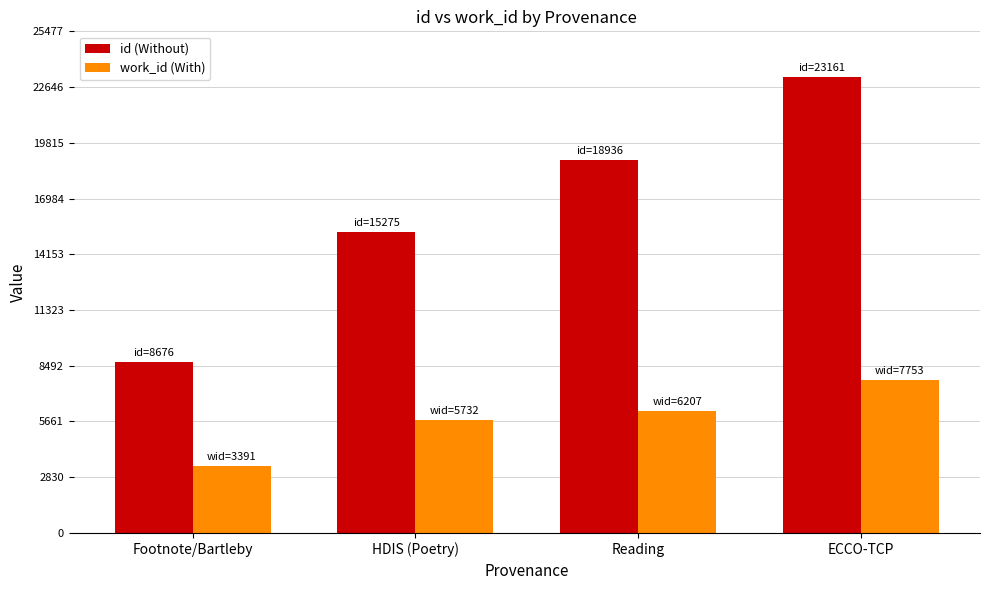

What is the smallest value displayed?

3391